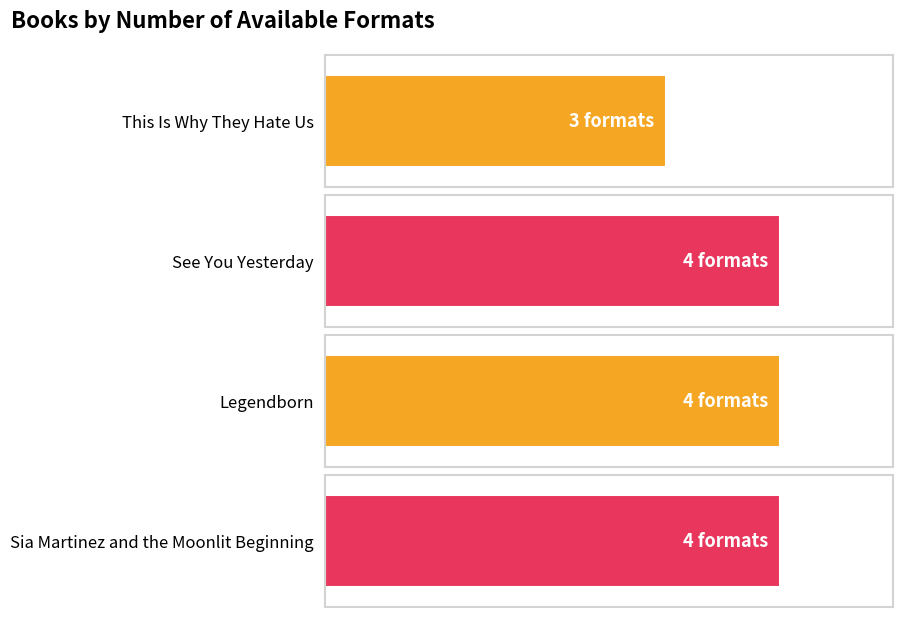

What is the value of the 2nd bar from the left?

4